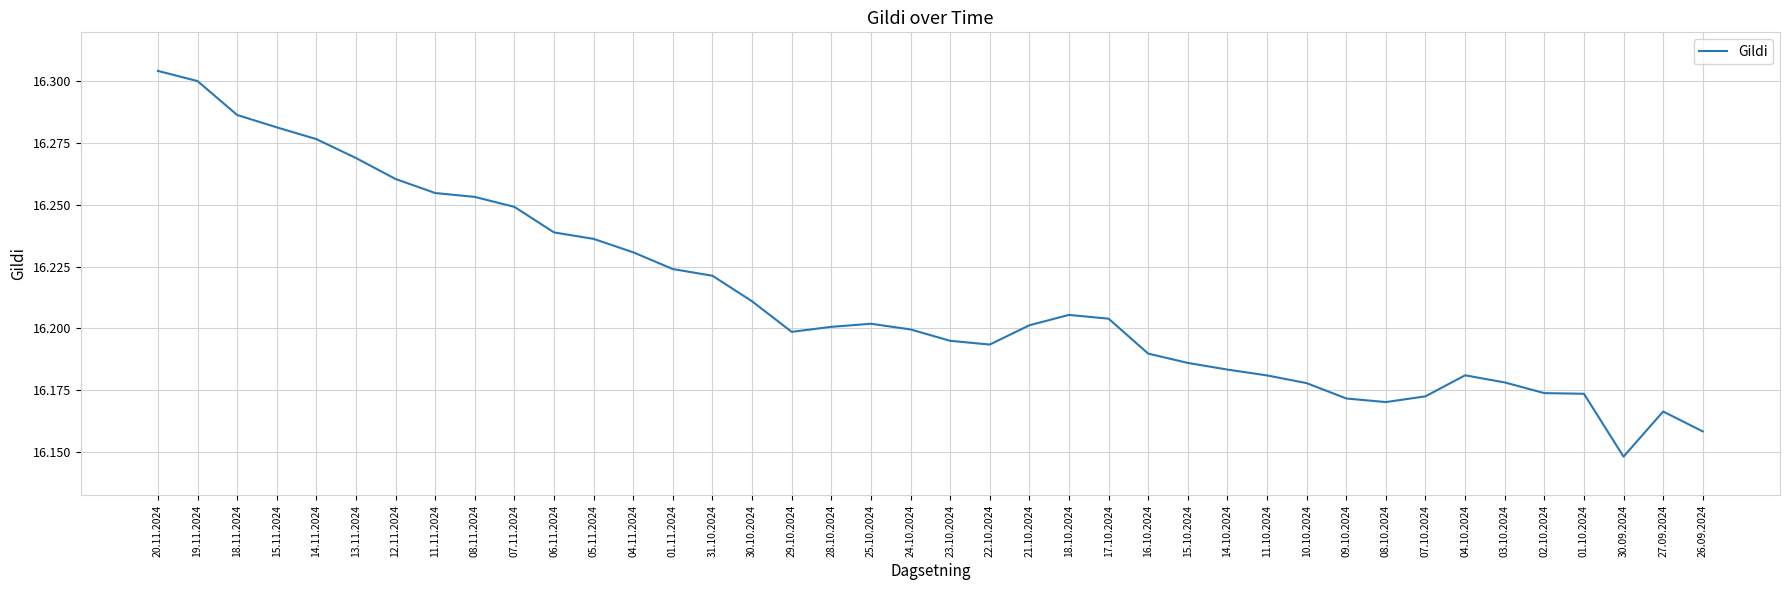

At which category does the chart reach its peak across all series?

20.11.2024